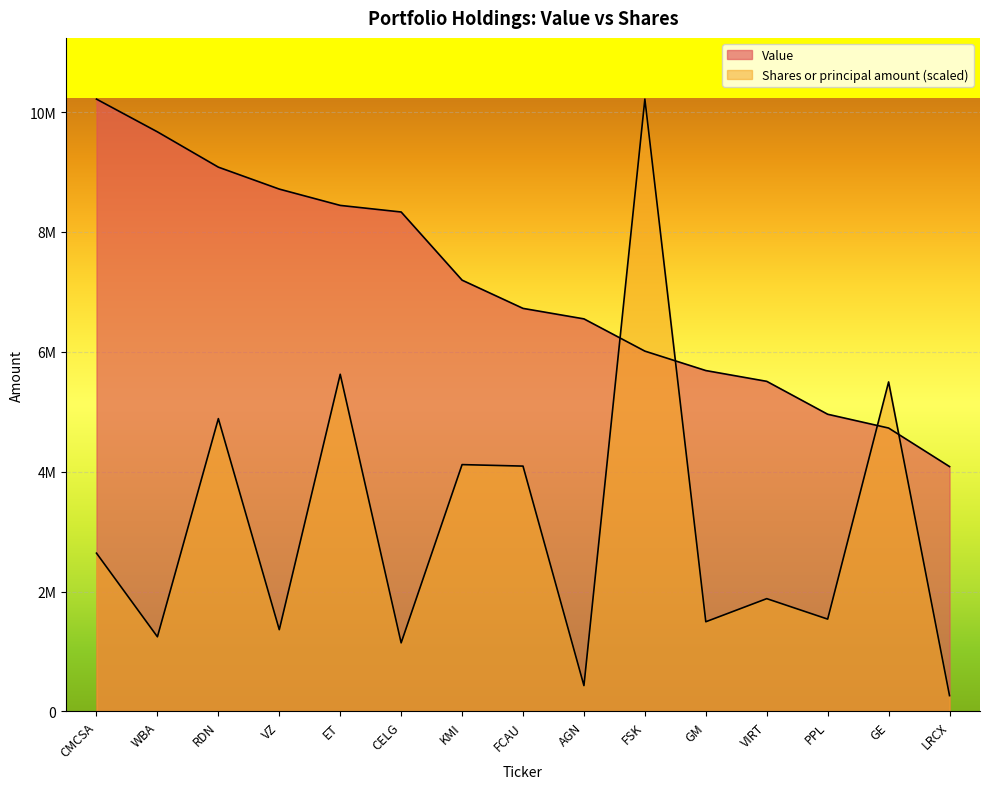

Count the number of data series in this chart.

2